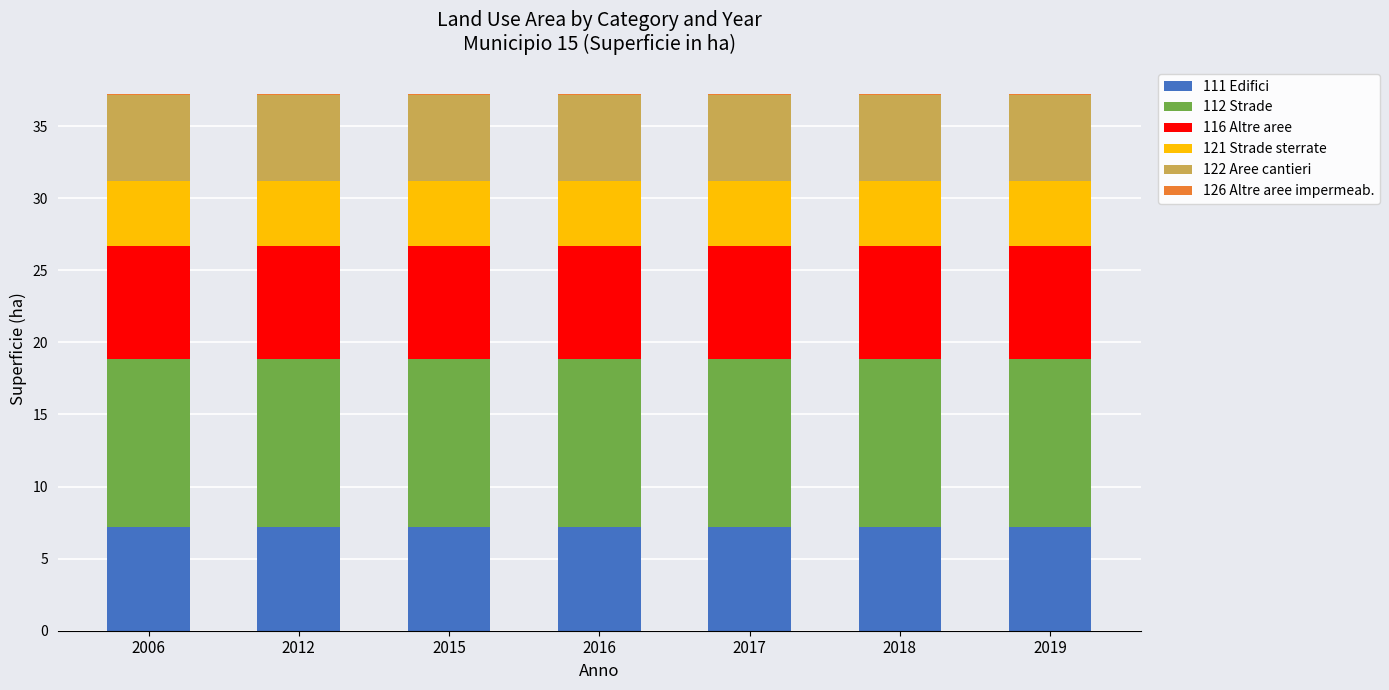

What is the sum of all 111 Edifici values?

50.4